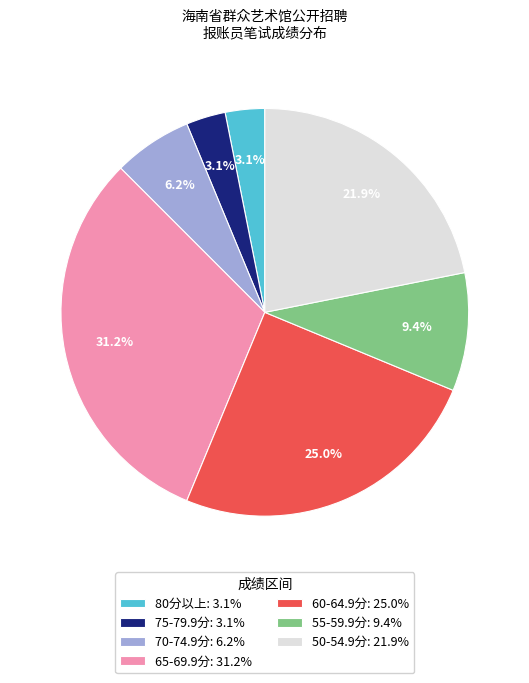

How much of the chart is everything except 50-54.9分: 21.9%?

78.1%